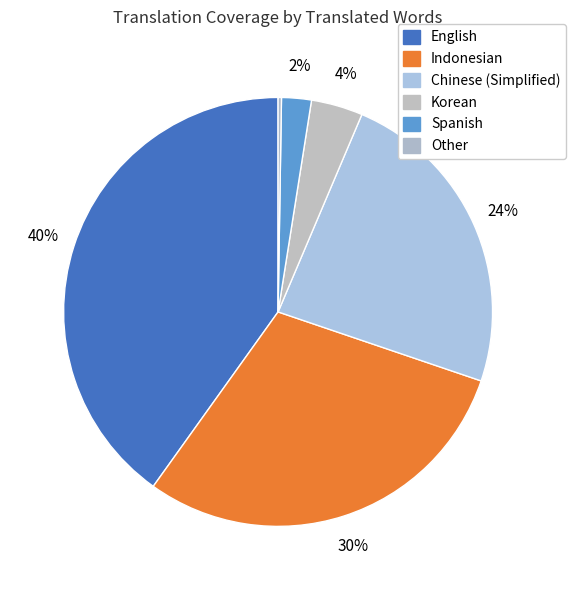

Is there a majority slice in this chart?

No